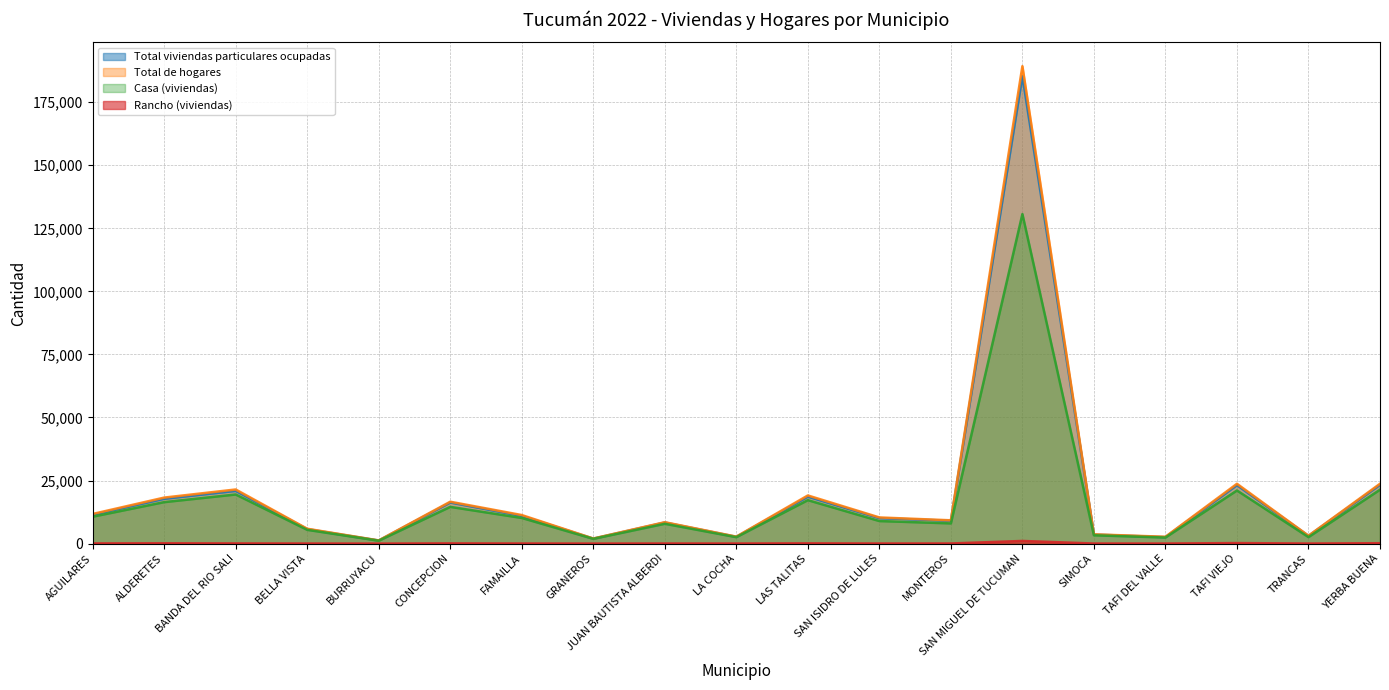

Does the chart display data point markers on the line(s)?

No